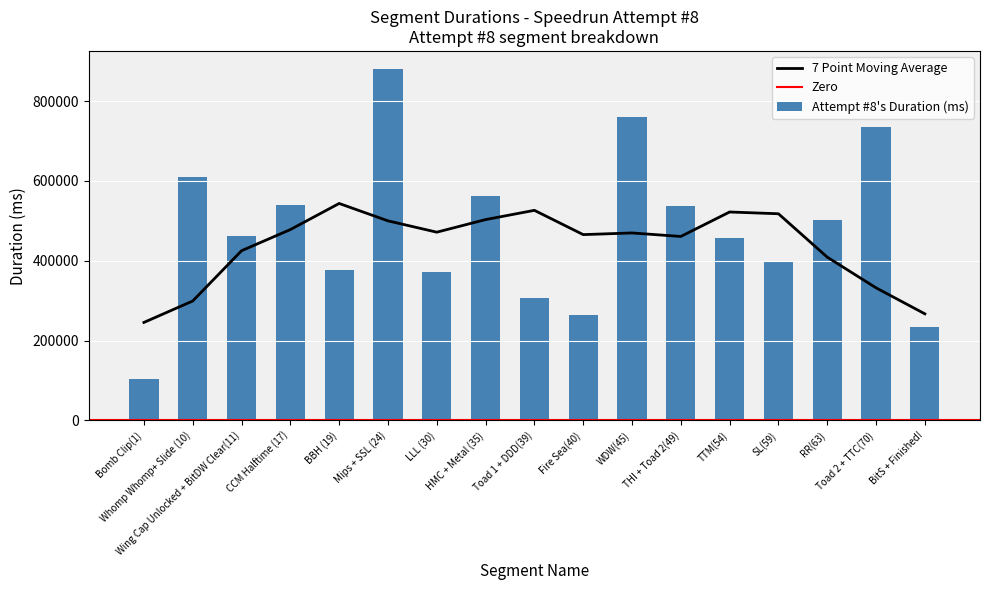

Reading left to right, list all the values displayed in this chart.

104753	610493	463108	540201	376038	881711	370812	562708	305652	264252	761029	538457	455928	399750	501433	734604	233492